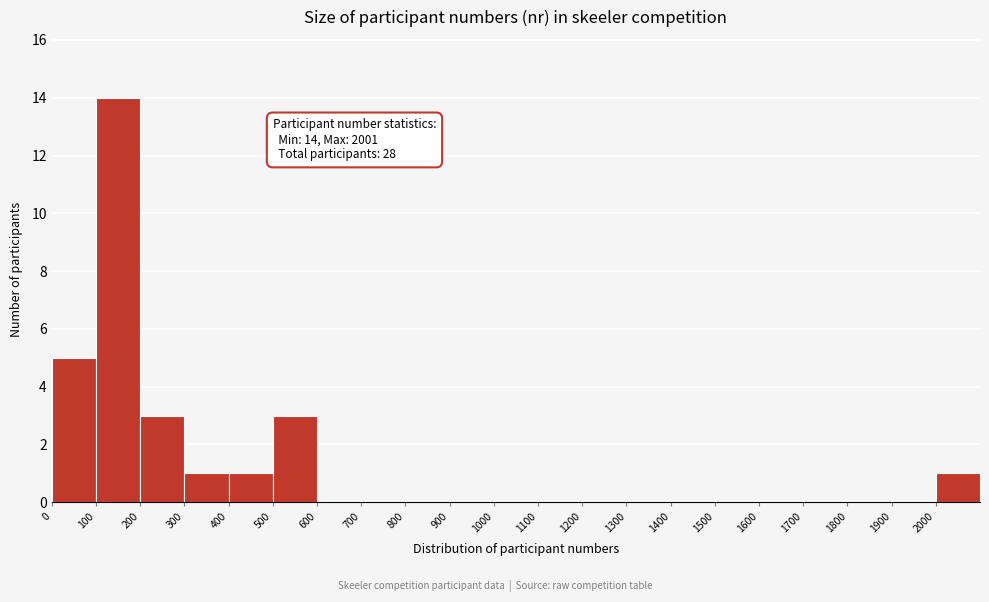

Over which range of the x-axis is the bar tallest?

100 to 200